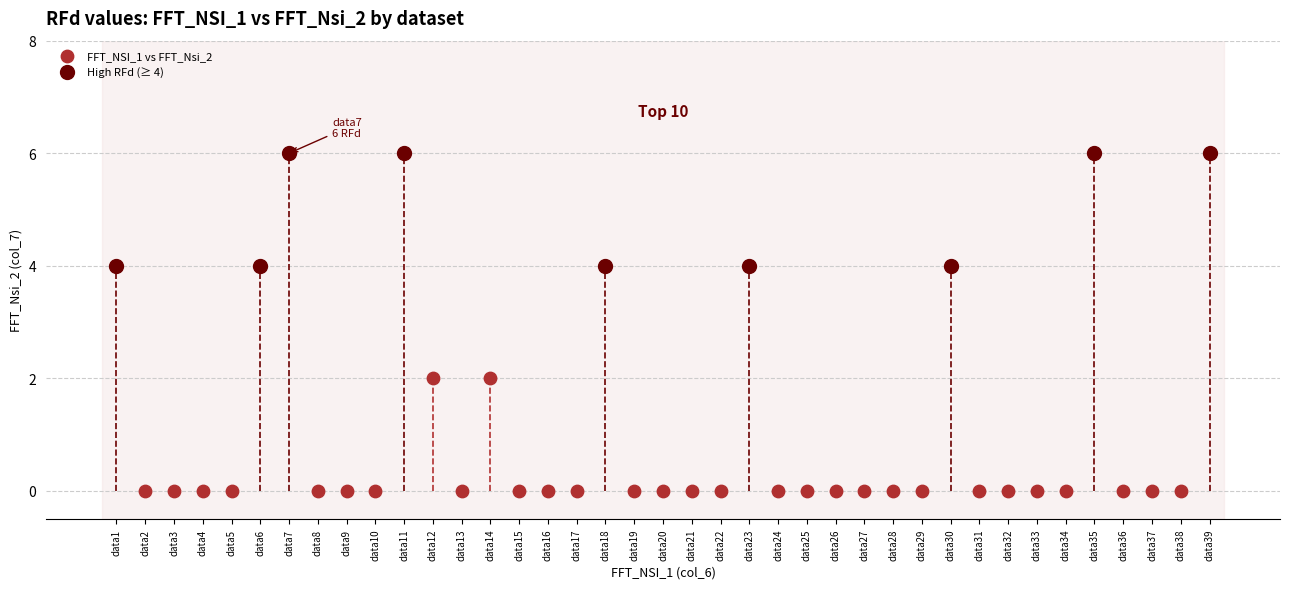

What are all the series names shown in the legend?

FFT_NSI_1 vs FFT_Nsi_2, High RFd (≥ 4)